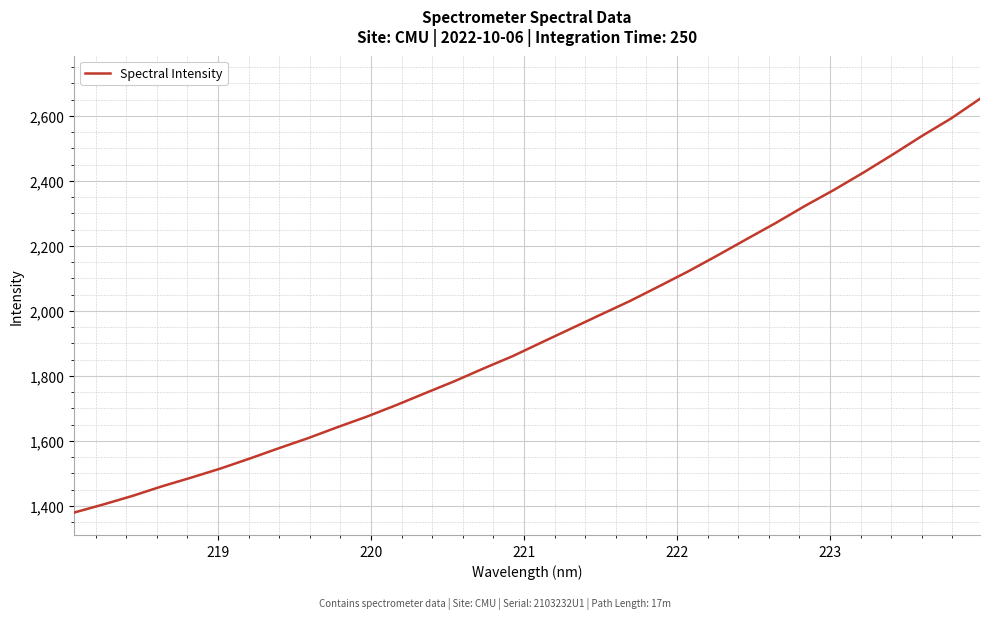

What is the smallest value displayed?

1379.1